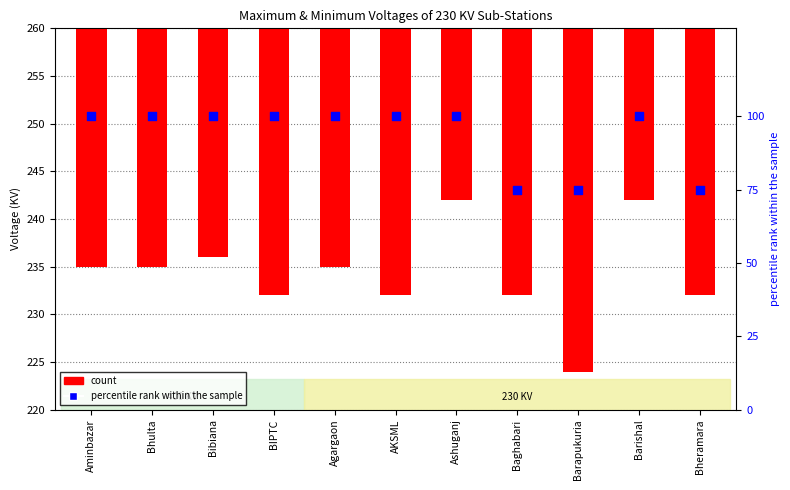

Which series has the widest spread of Y values?

percentile rank within the sample